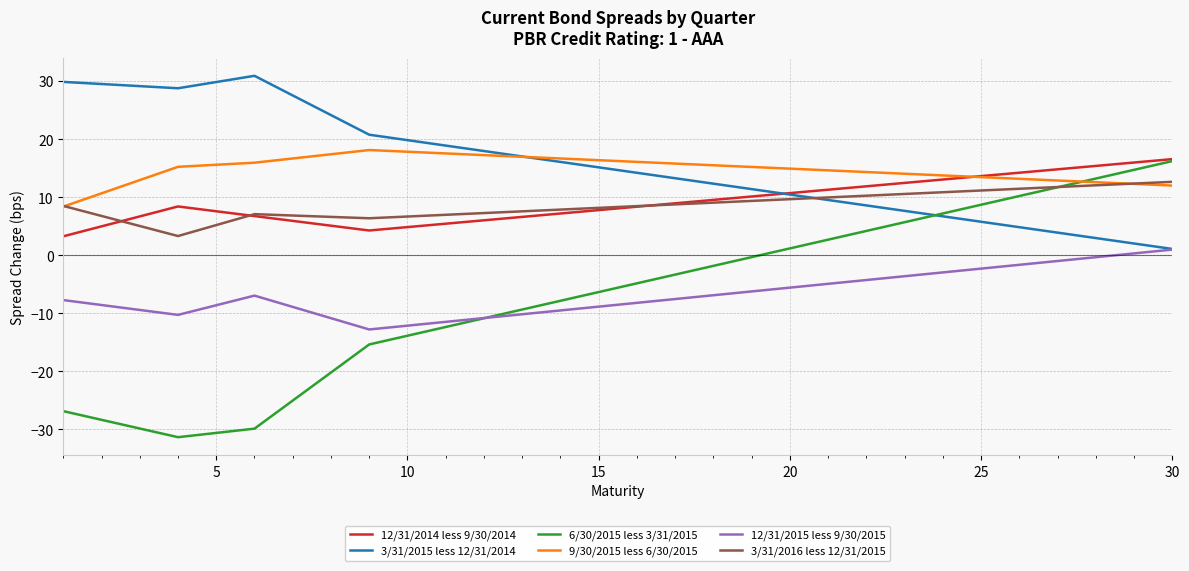

What is the minimum value shown in the chart?

-31.3